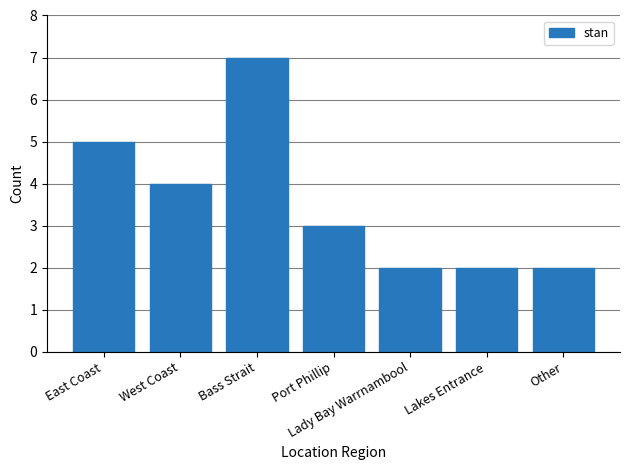

What is the smallest value displayed?

2